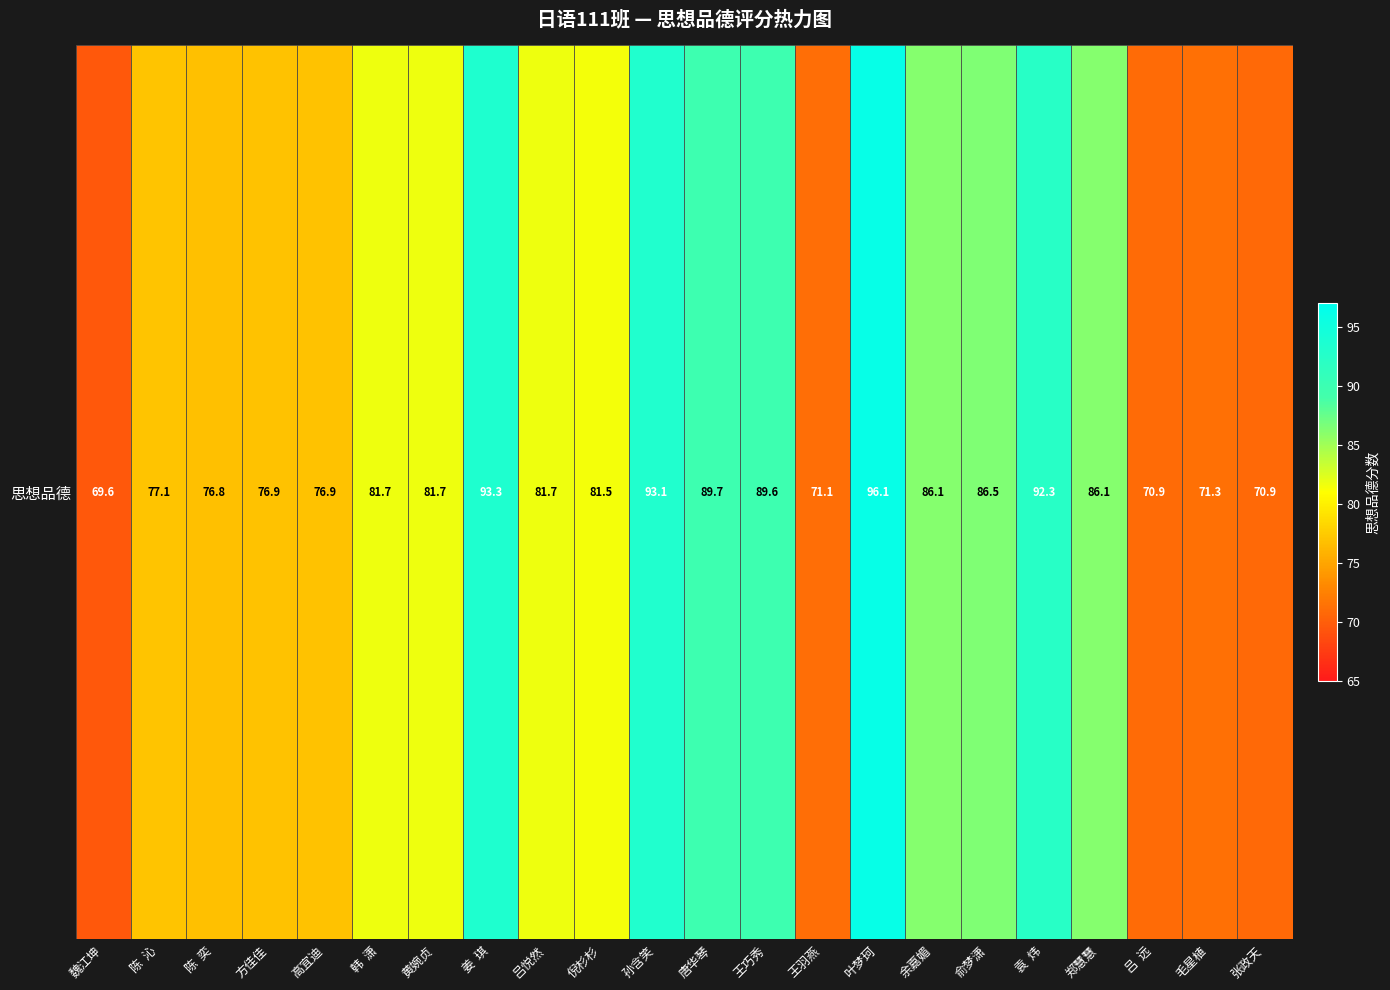

What is the ratio of the value at 唐华琴 to the value at 吕  远?

1.3